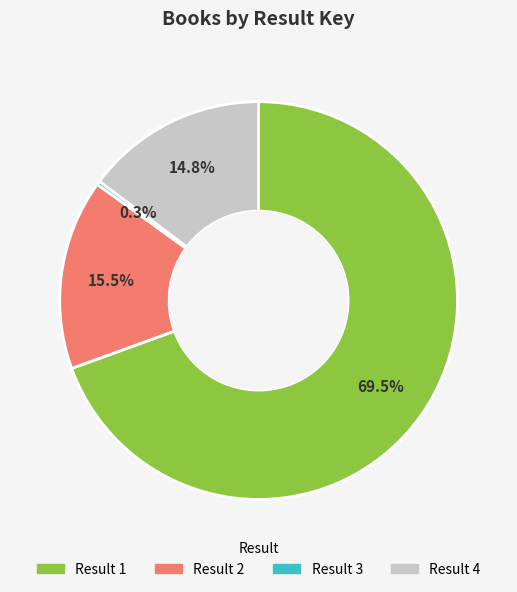

Is there any slice that represents more than half of the pie?

Yes